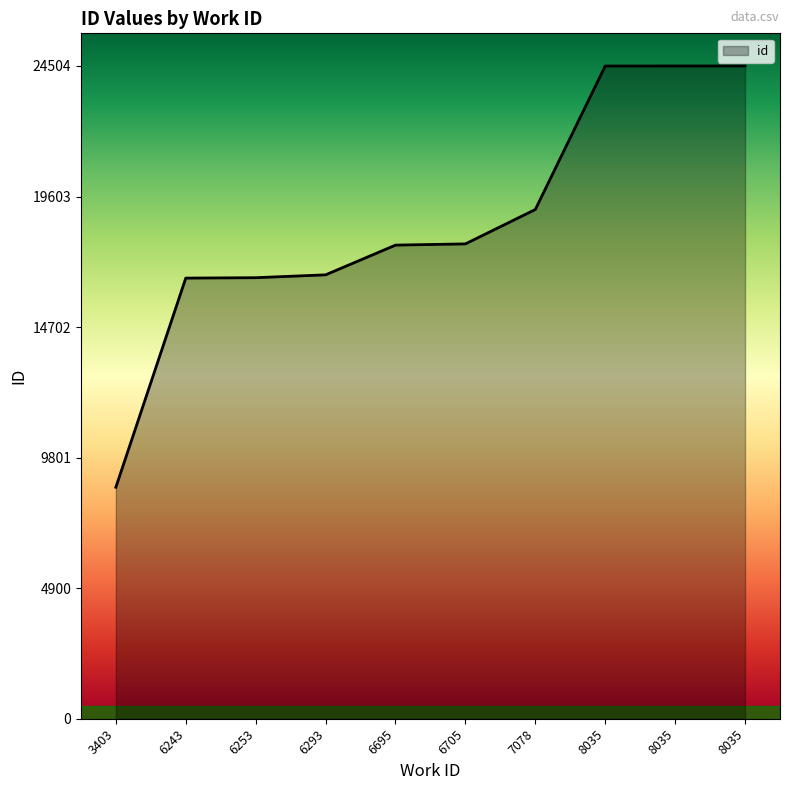

What is the change in value from 3403 to 6253?

+7866